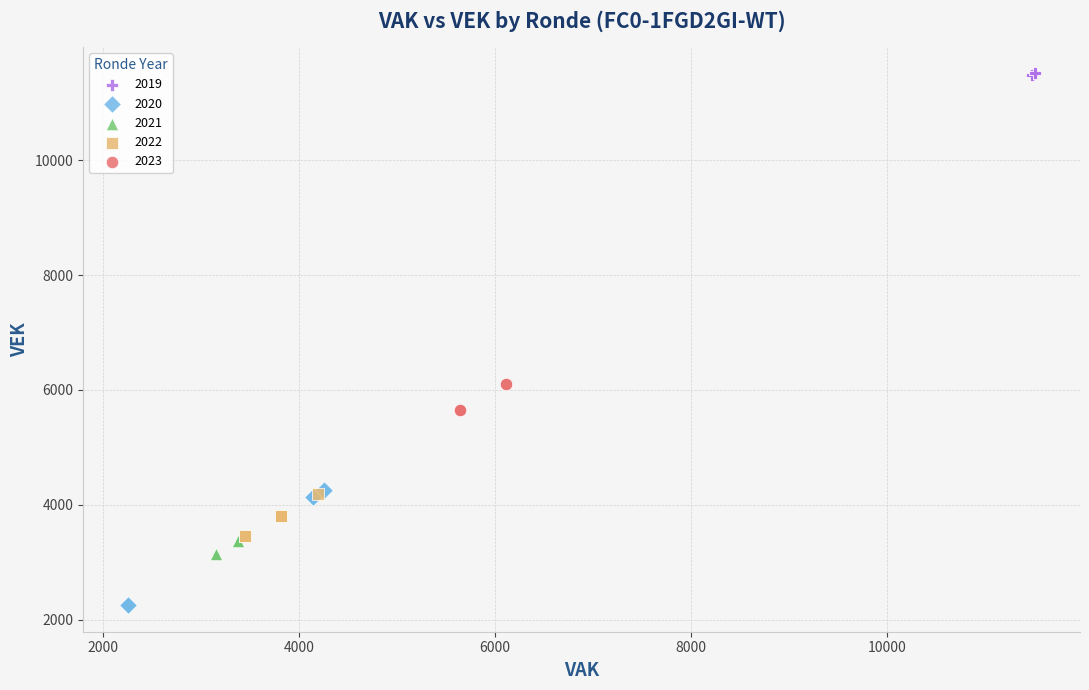

Which series reaches the maximum Y coordinate?

2019